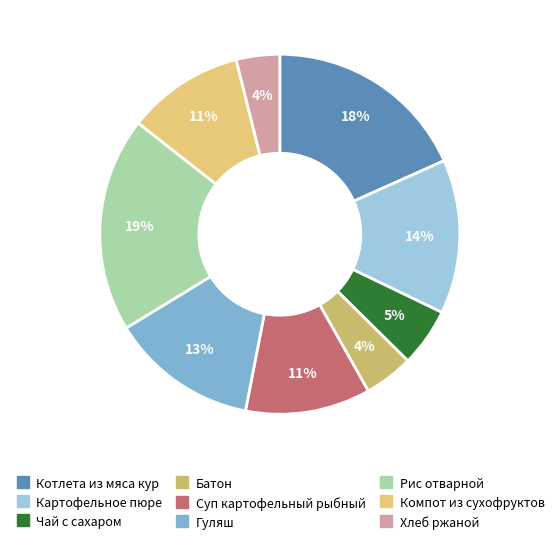

Which slice is the largest?

Рис отварной